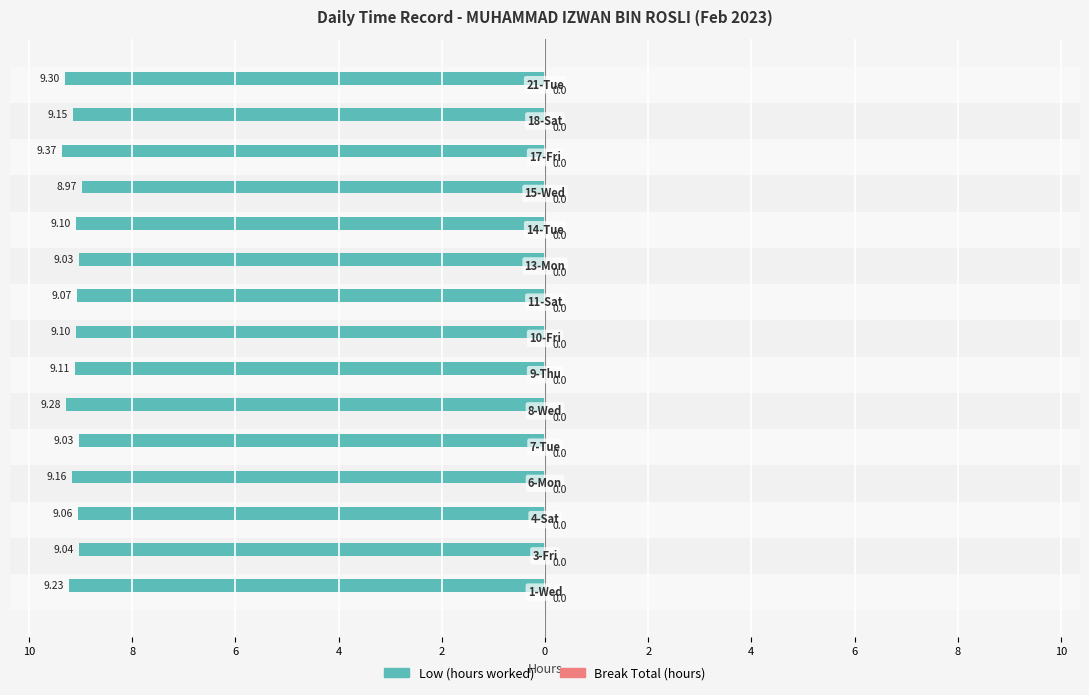

Are the bars horizontal?

Yes